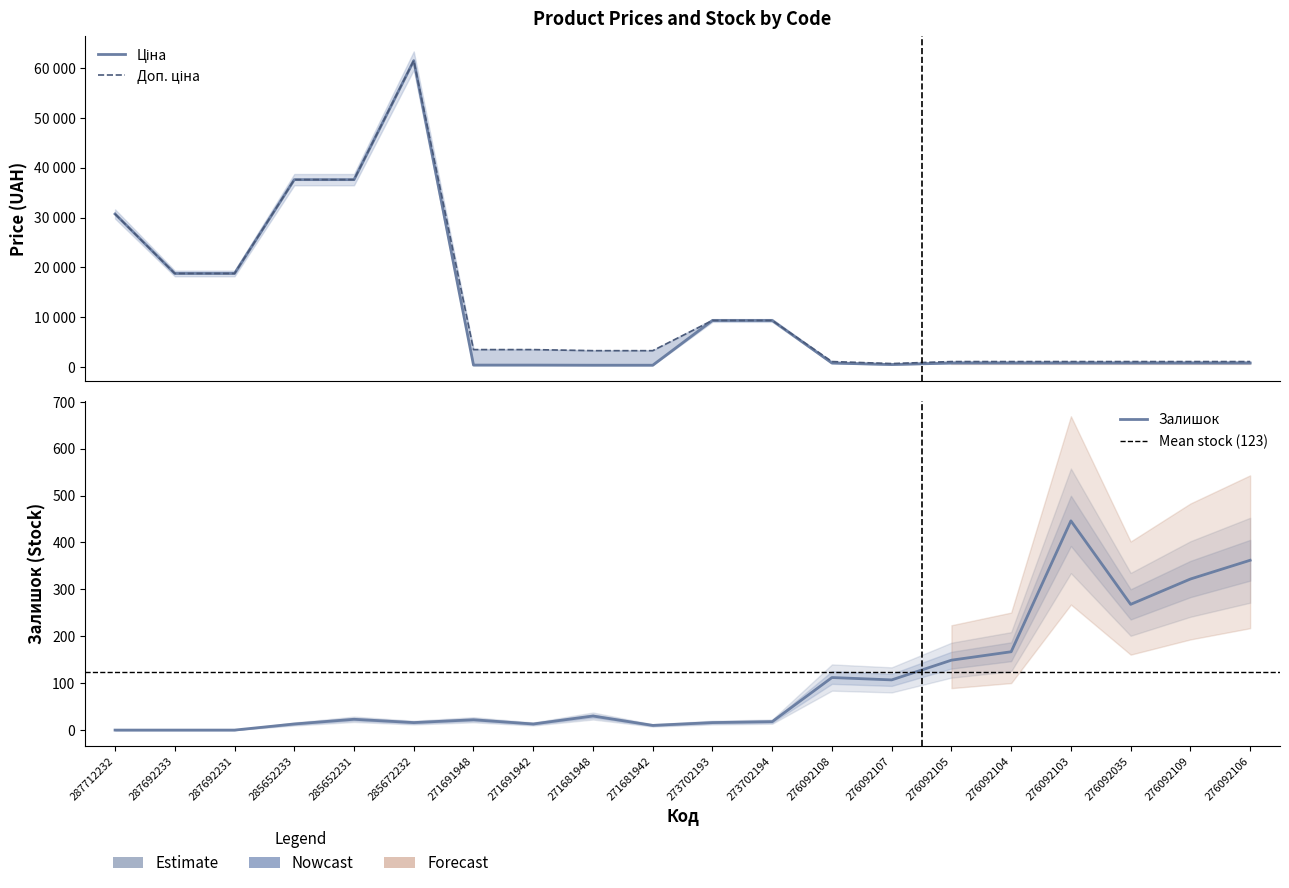

Which has a higher value, 273702193 or 276092106?

273702193